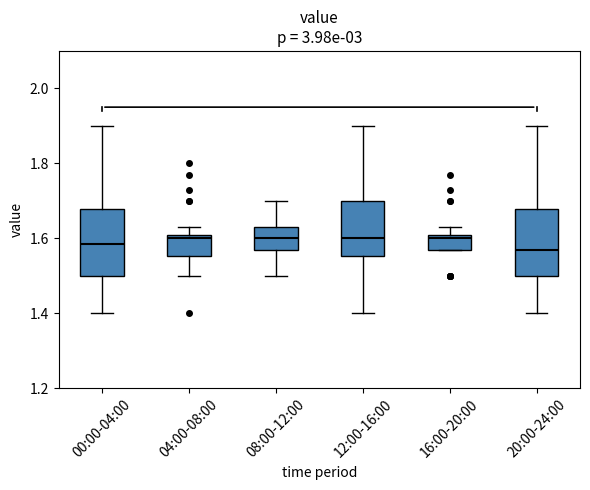

Where does the upper whisker of the box for 16:00-20:00 end on the y-axis? The values are not printed on the chart, so give them approximately, as read against the axis.

1.64